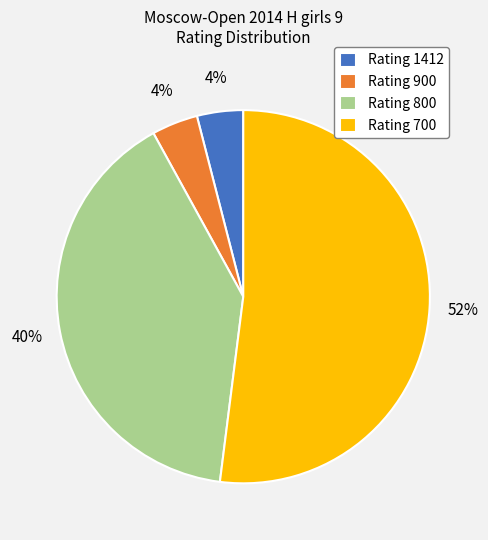

What is the largest slice in the pie chart?

Rating 700